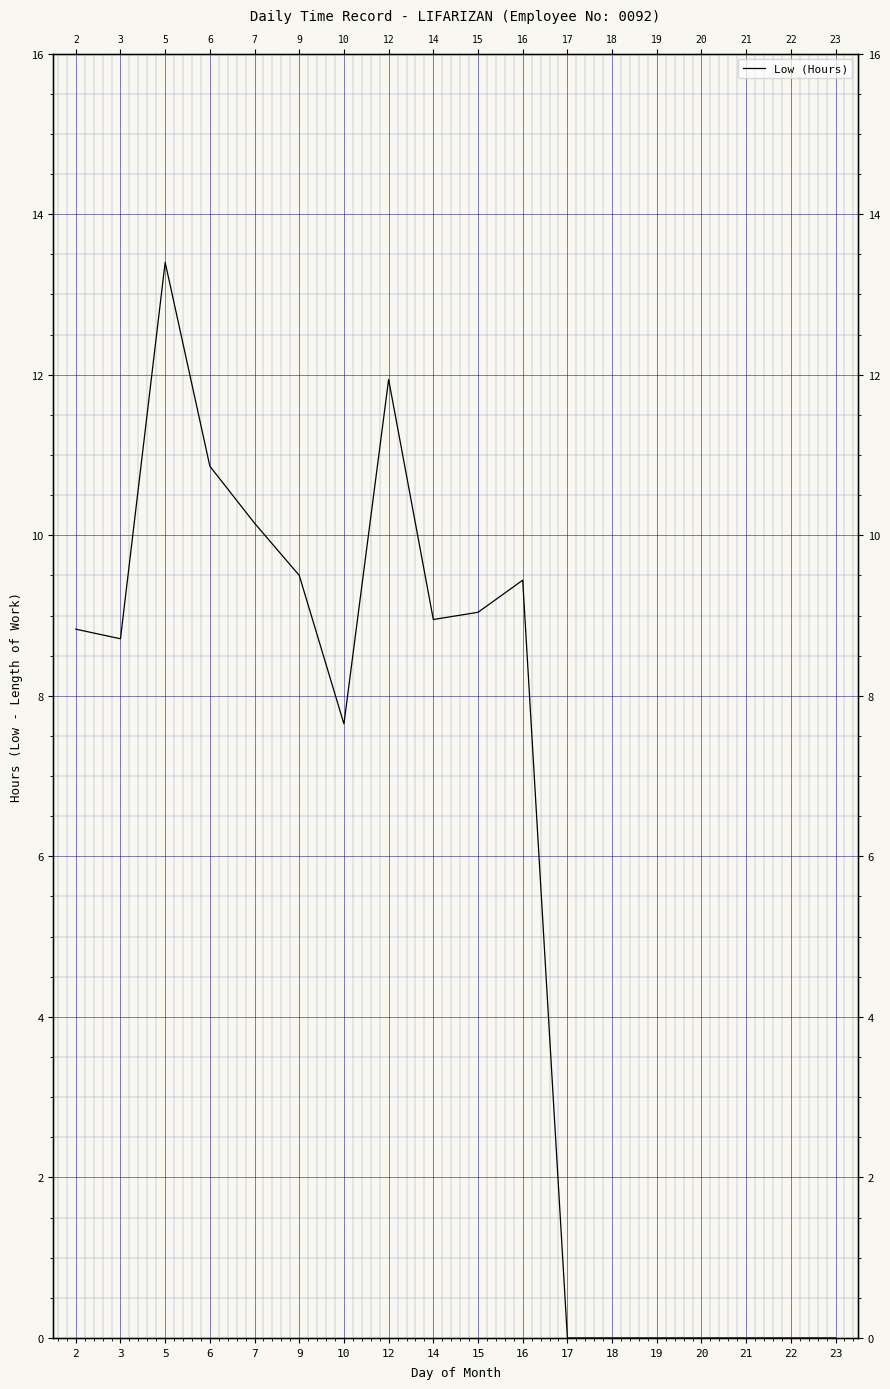

True or false: the data shows 9.4 at 16.

True